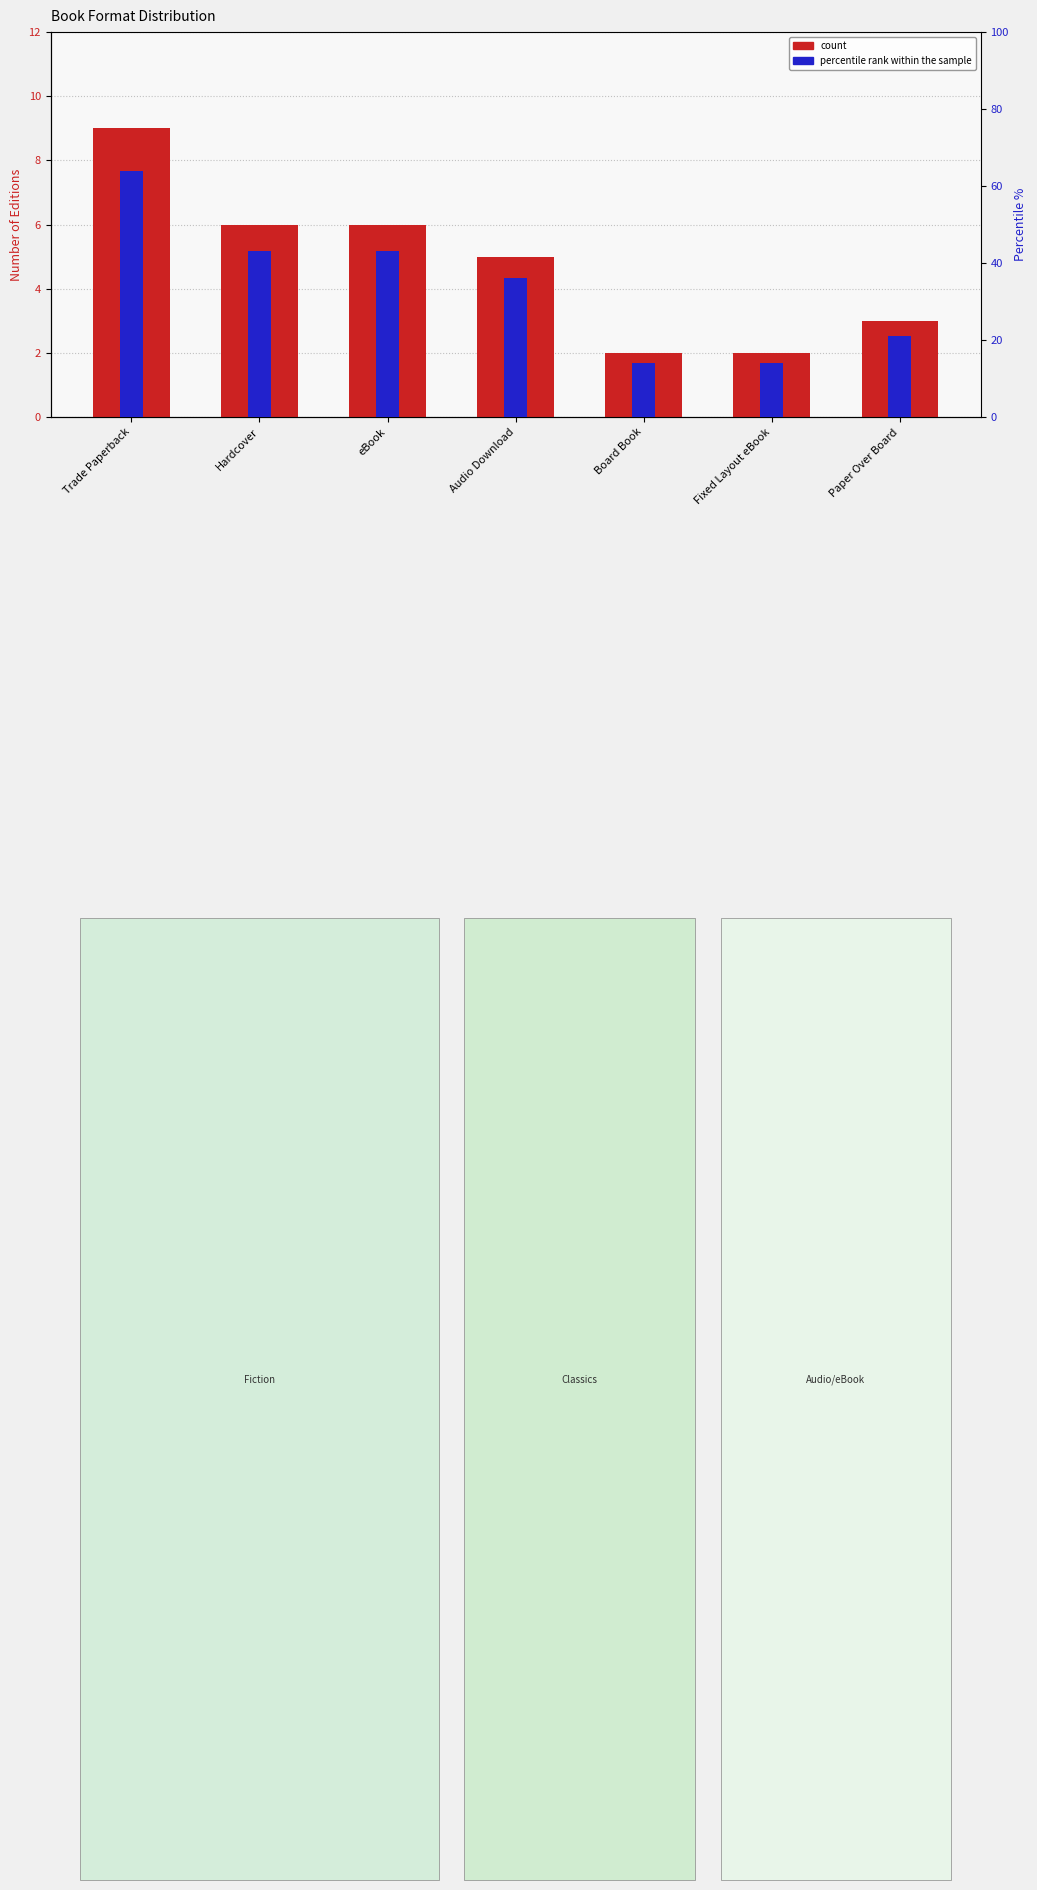

How many values in the count series are below 5?

3